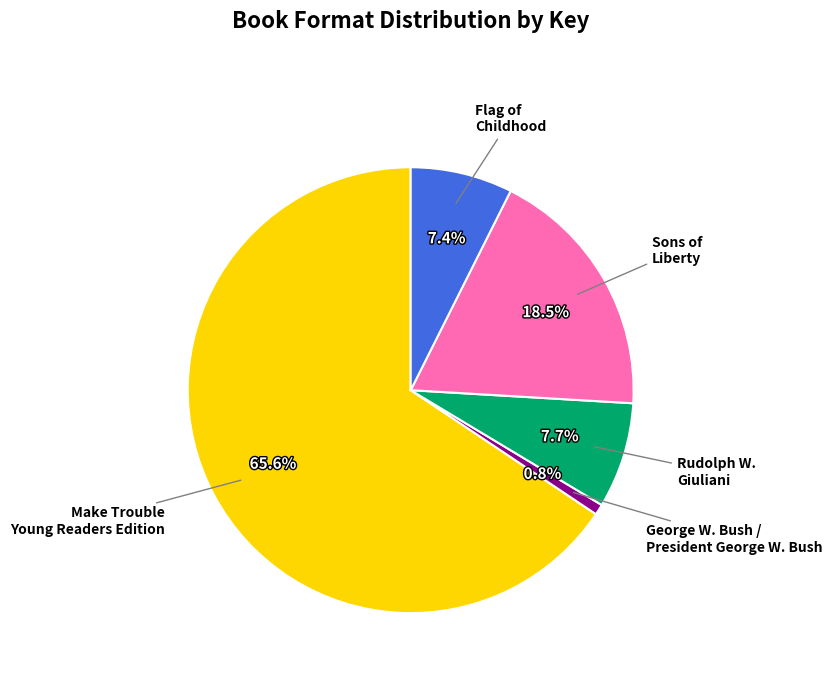

What is the majority slice?

Make Trouble Young Readers Edition